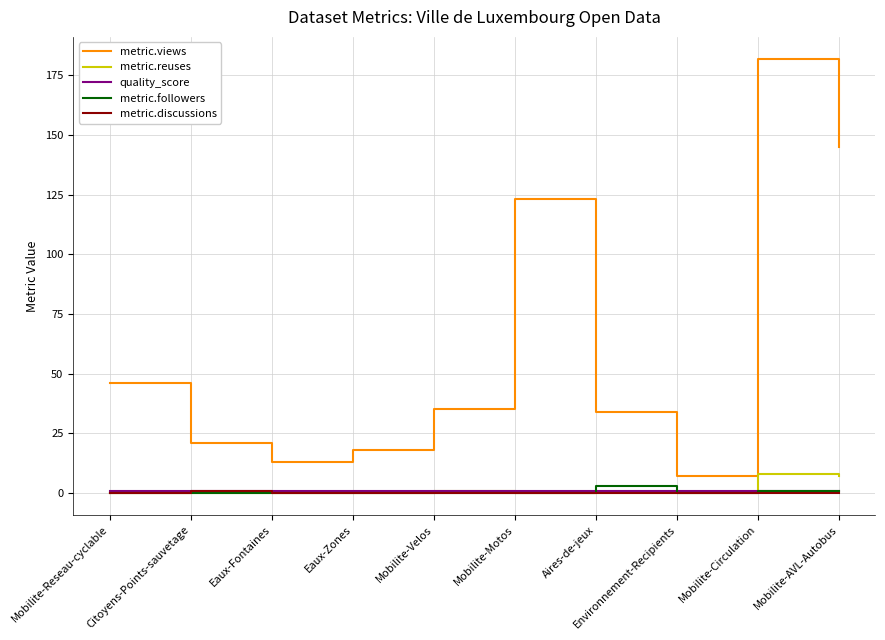

What is the total value across all series at Mobilite-AVL-Autobus?

153.9